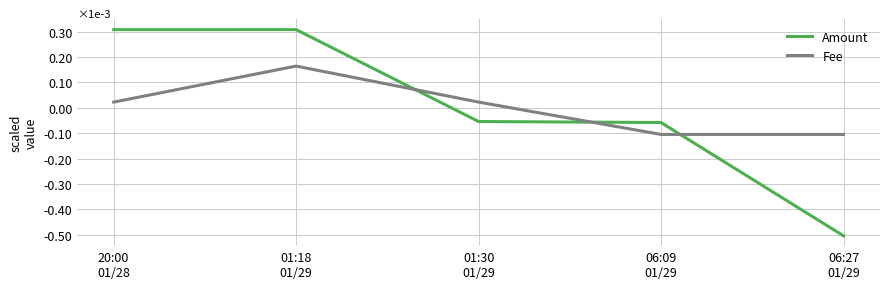

Which series has the largest range (max minus min)?

Amount